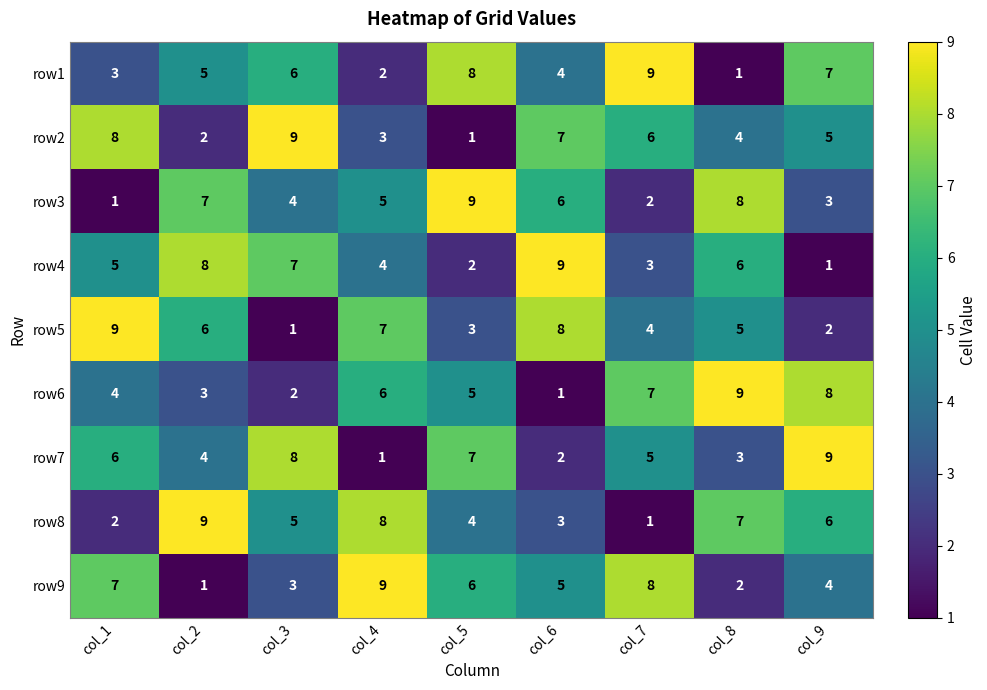

At which label does row5 reach its peak?

col_1